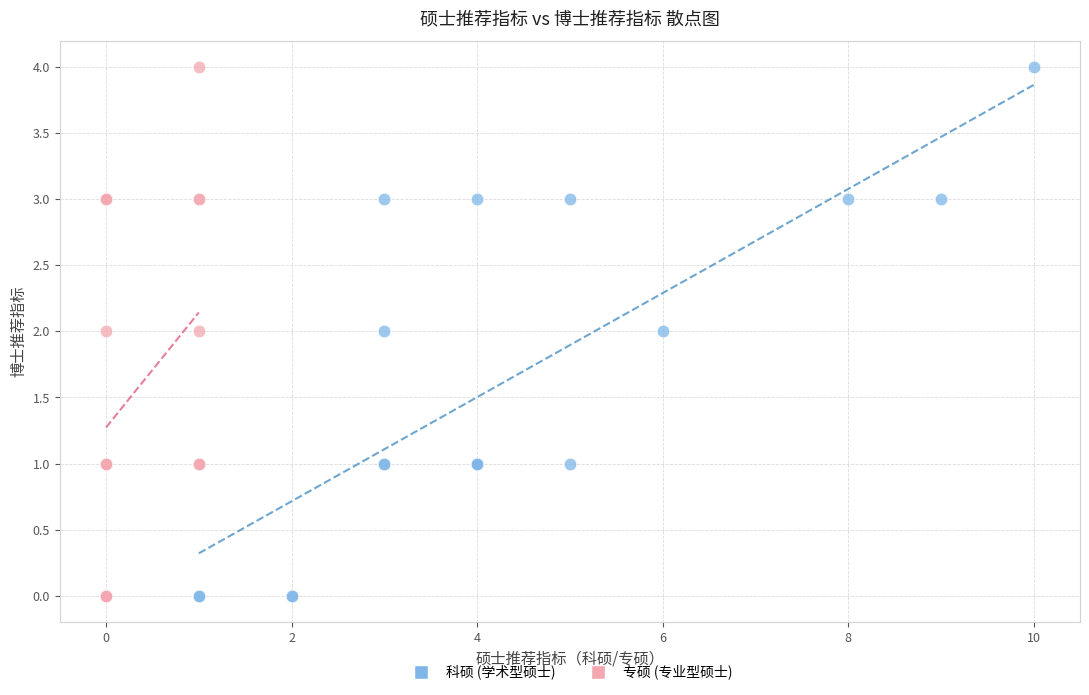

What are all the series names shown in the legend?

科硕 (学术型硕士), 专硕 (专业型硕士)